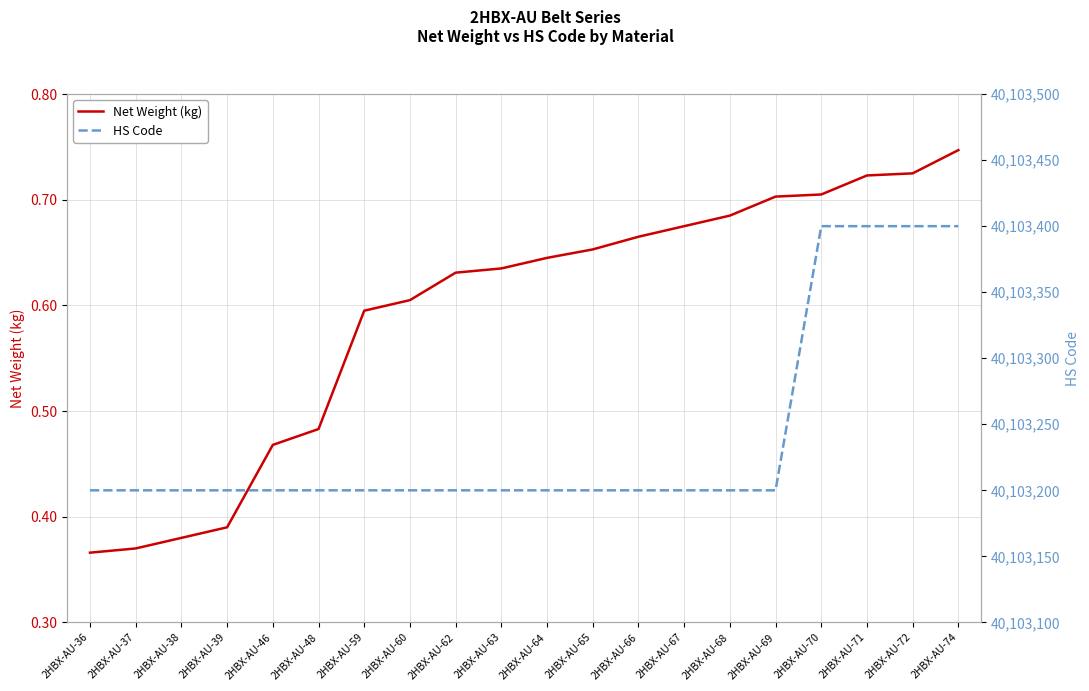

Between 2HBX-AU-39 and 2HBX-AU-69, which is larger?

2HBX-AU-69